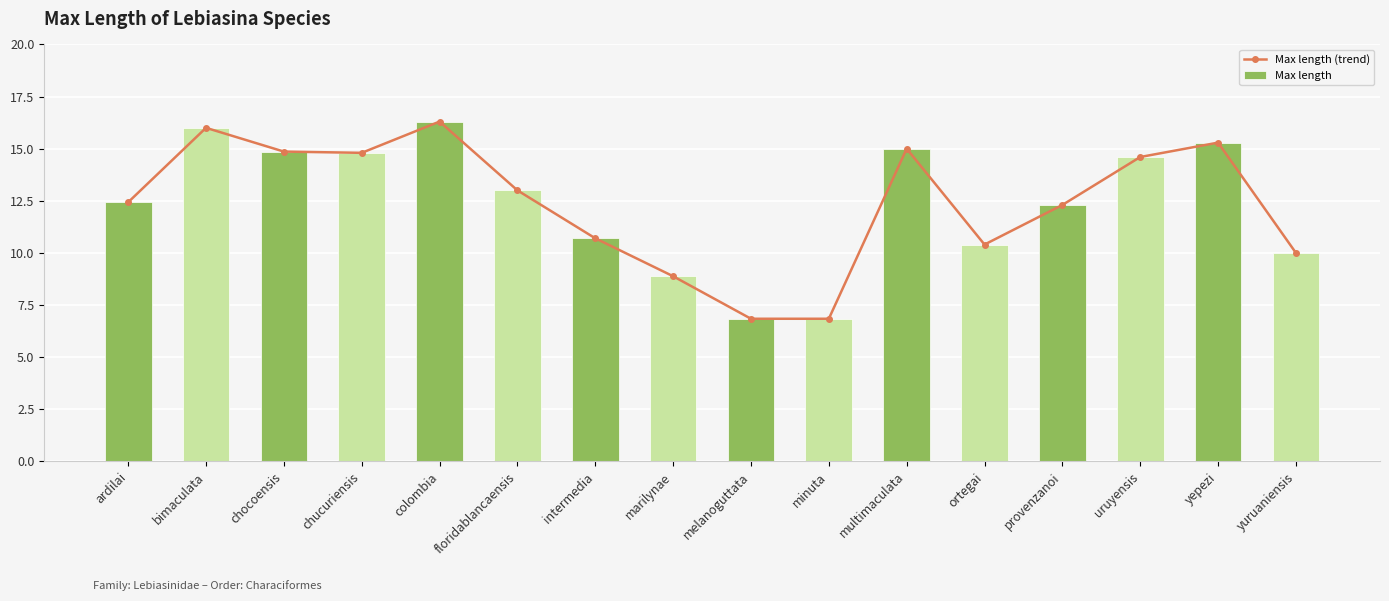

Where is Max length (trend) nearest to the value 11?

intermedia